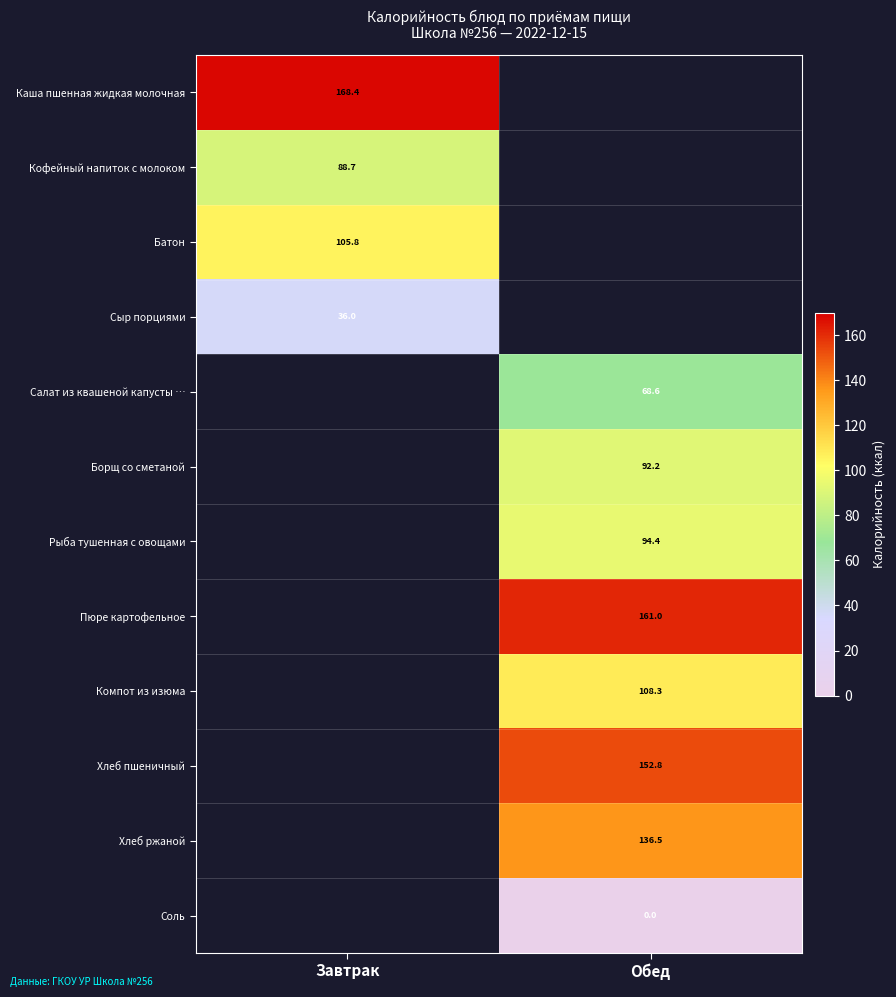

How many series are shown in this chart?

12